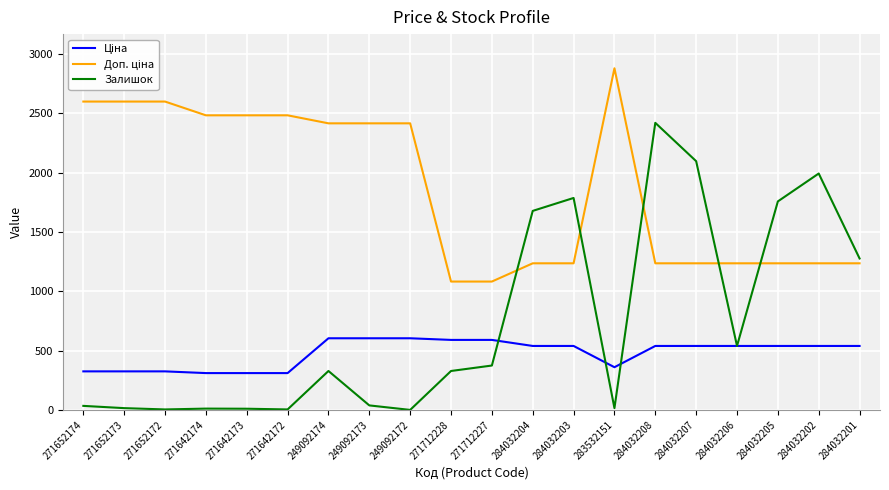

What is the total value across all series at 284032208?

4193.4